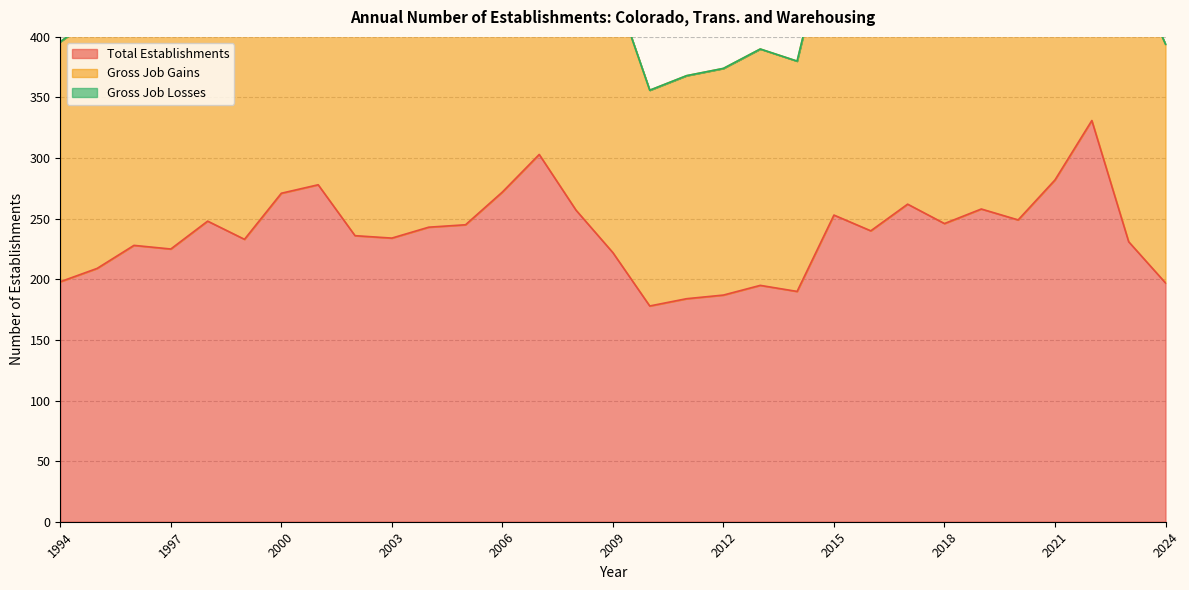

Which series has the widest spread of values?

Gross Job Gains